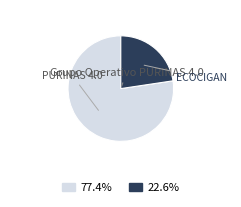

Is there a majority slice in this chart?

Yes